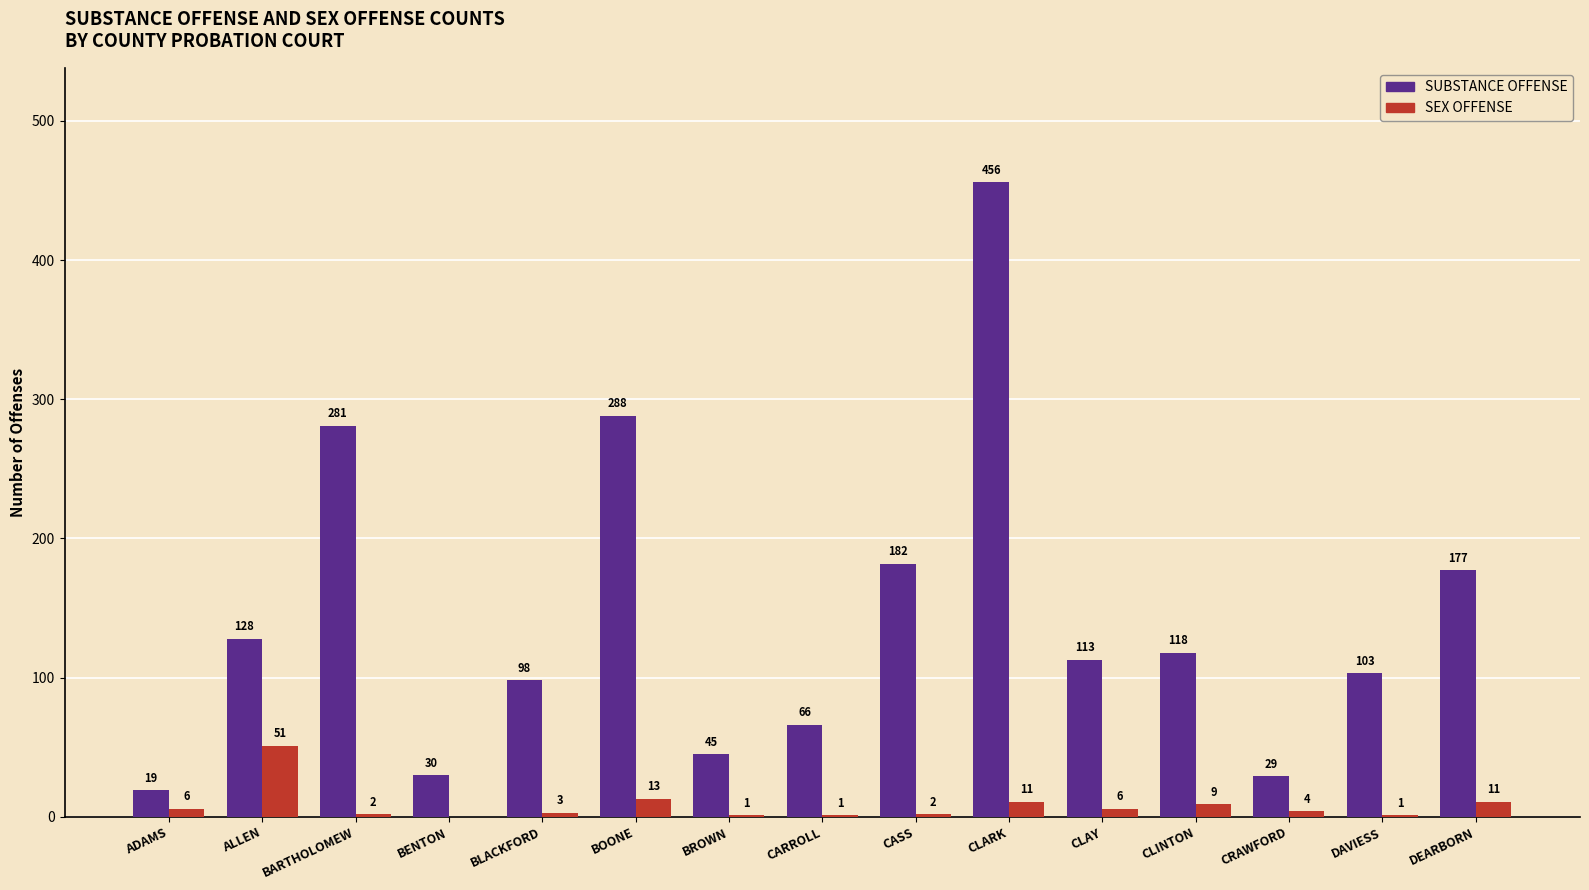

Which label corresponds to the largest value in the chart?

CLARK